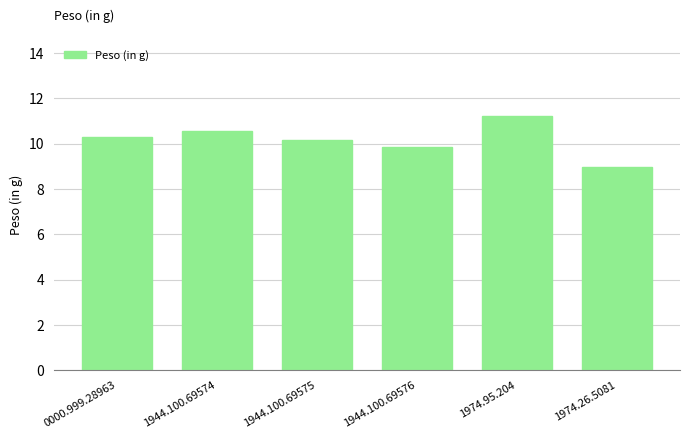

How many bars are there in total?

6